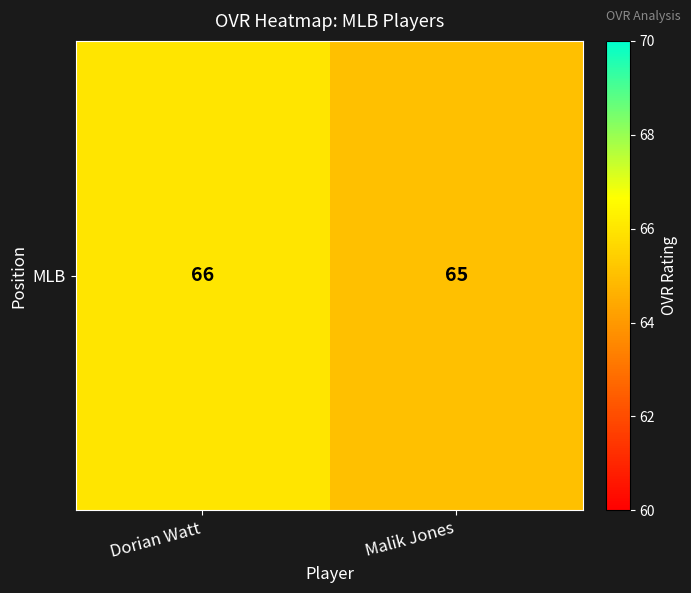

What is the difference between the values at Malik Jones and Dorian Watt?

1